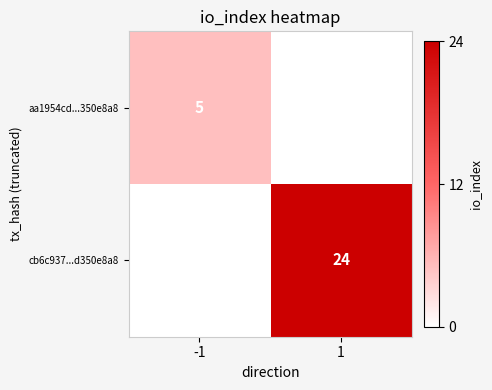

Count the number of categories in the chart.

2